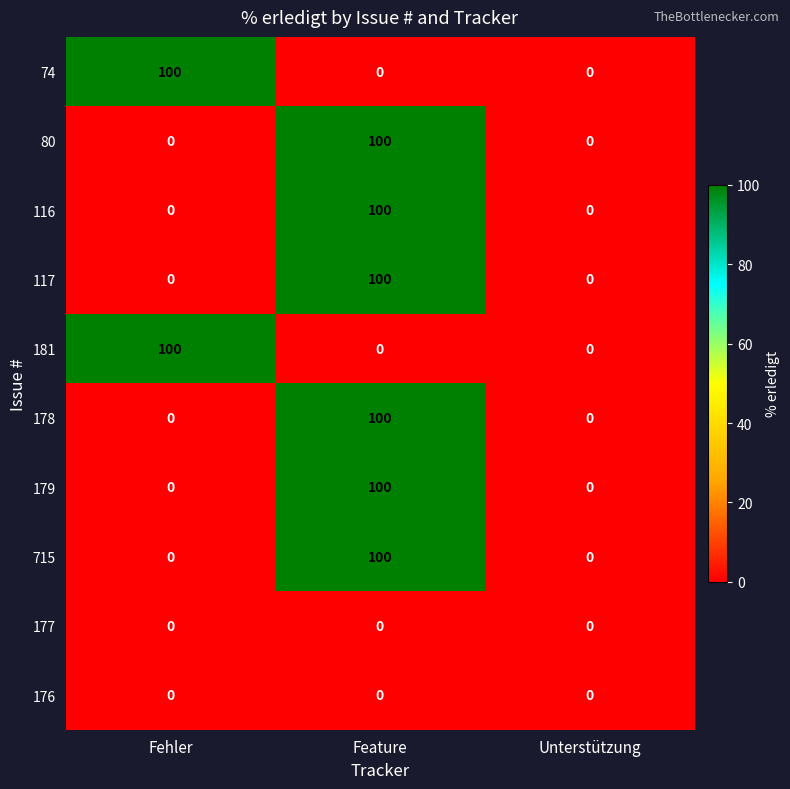

What is the greatest value displayed?

100